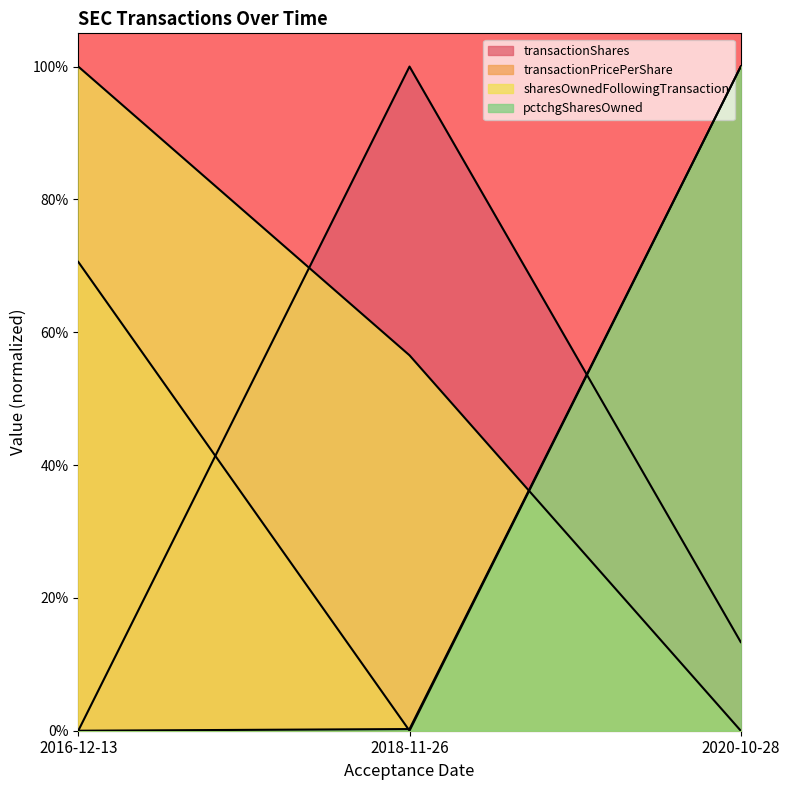

What is the total value across all series at 2018-11-26?

1.6